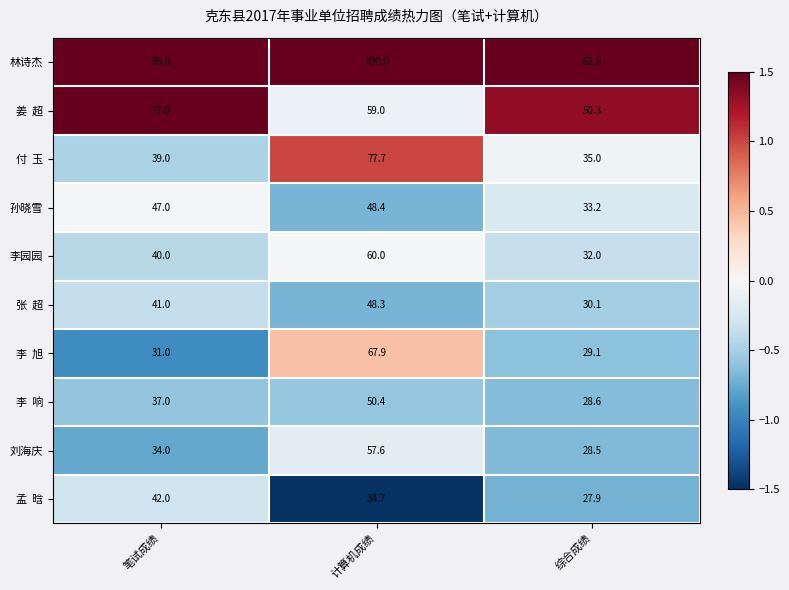

The value of 孙晓雪 at 综合成绩 is 33.2. True or false?

True